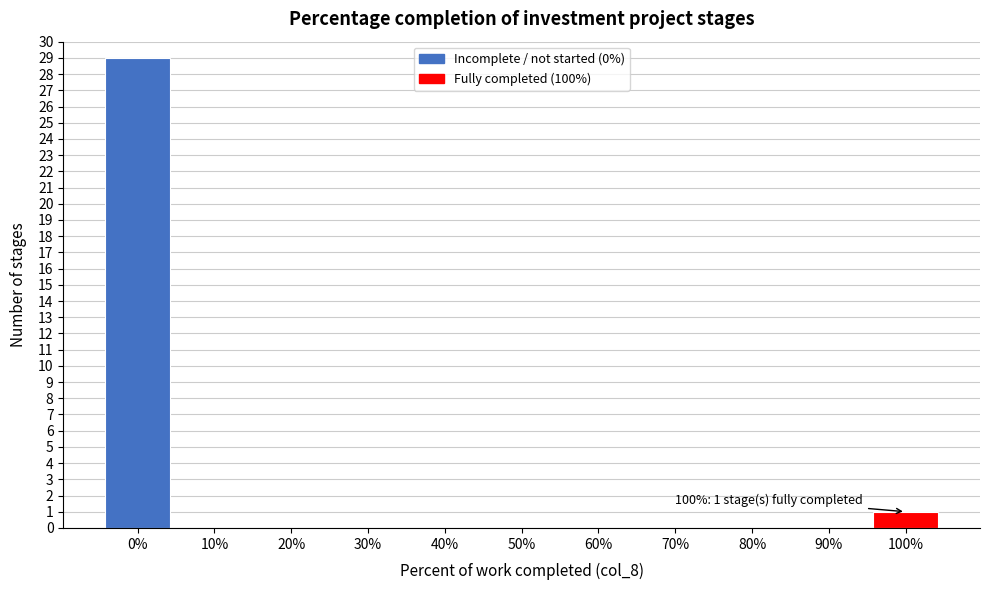

Reading left to right, transcribe all the data shown in this chart.

0%=29	10%=0	20%=0	30%=0	40%=0	50%=0	60%=0	70%=0	80%=0	90%=0	100%=1